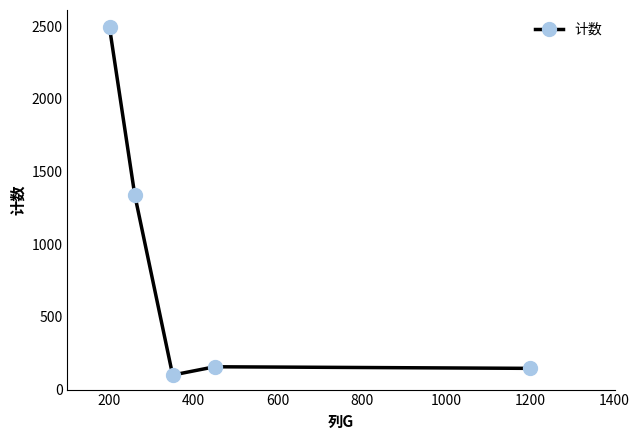

What is the difference between the second highest and minimum values?

1239